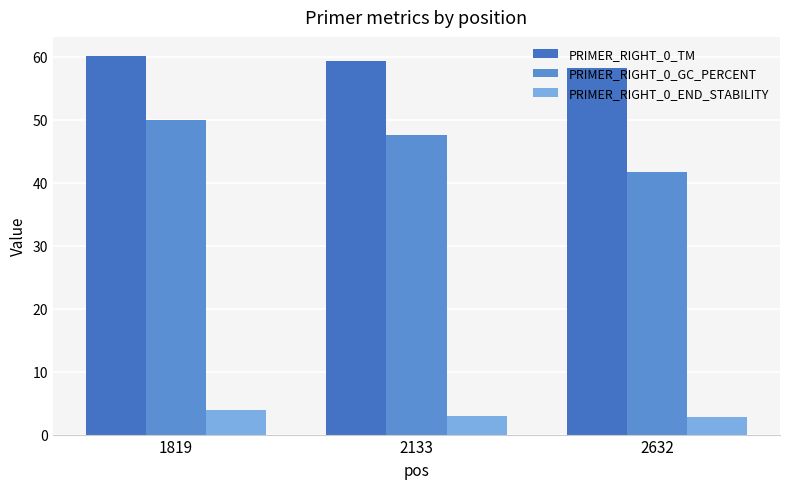

What is the sum of all PRIMER_RIGHT_0_END_STABILITY values?

9.6